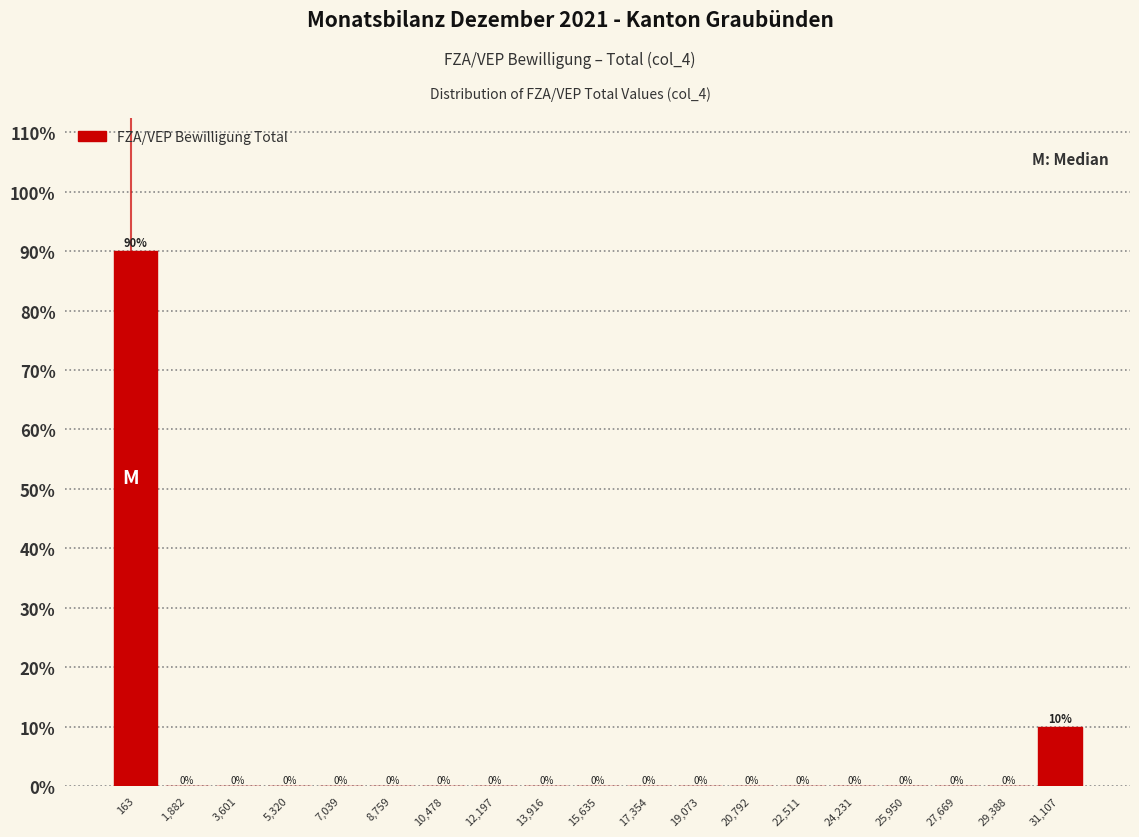

Over which range of the x-axis is the bar tallest?

-600 to 1000